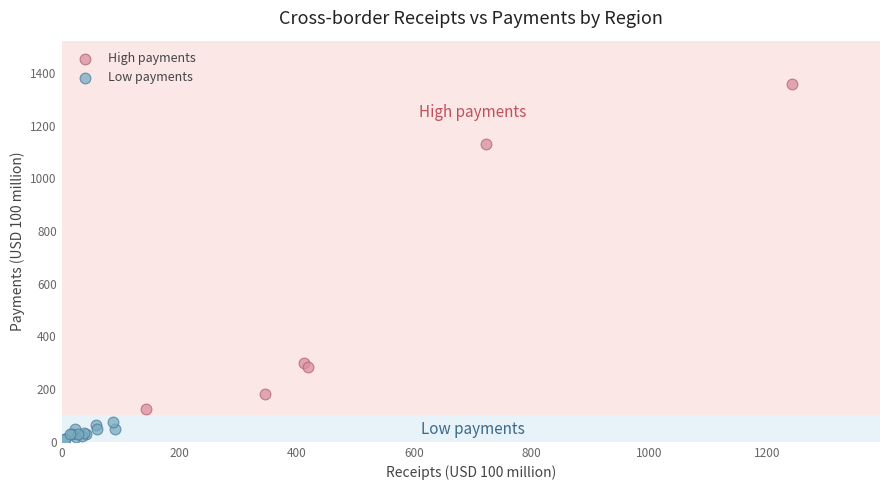

Which series contains the highest Y value?

High payments